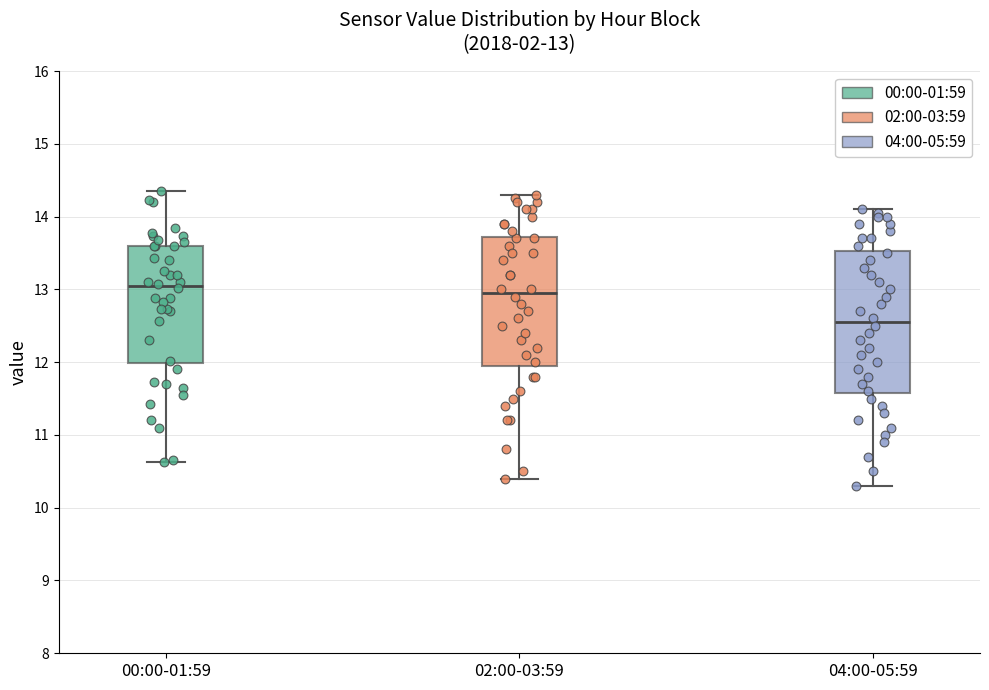

Which box has the lowest median line?

04:00-05:59